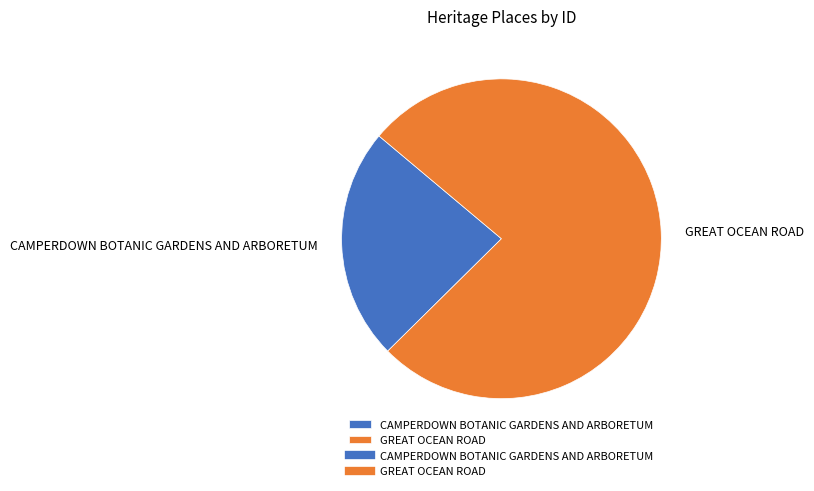

Rank the categories by value from lowest to highest.

CAMPERDOWN BOTANIC GARDENS AND ARBORETUM, GREAT OCEAN ROAD